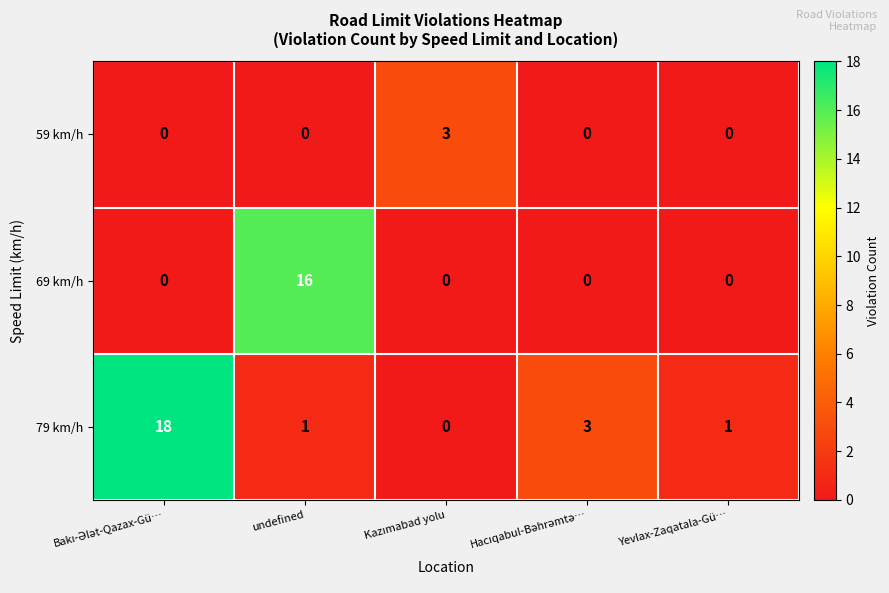

Rank the series by their maximum value, from lowest to highest.

59 km/h, 69 km/h, 79 km/h